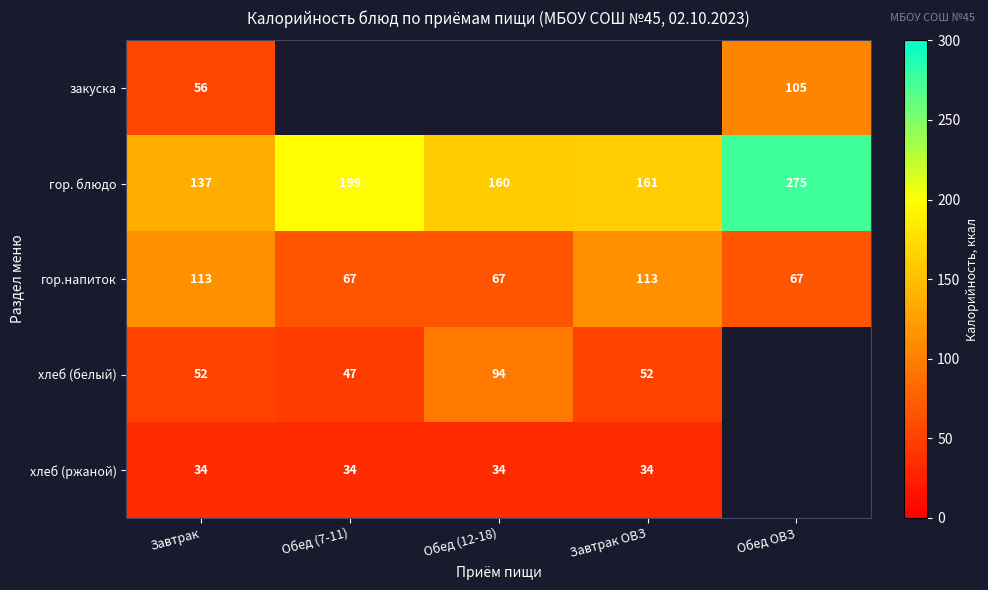

The гор.напиток series shows 119 at Обед (7-11). True or false?

False